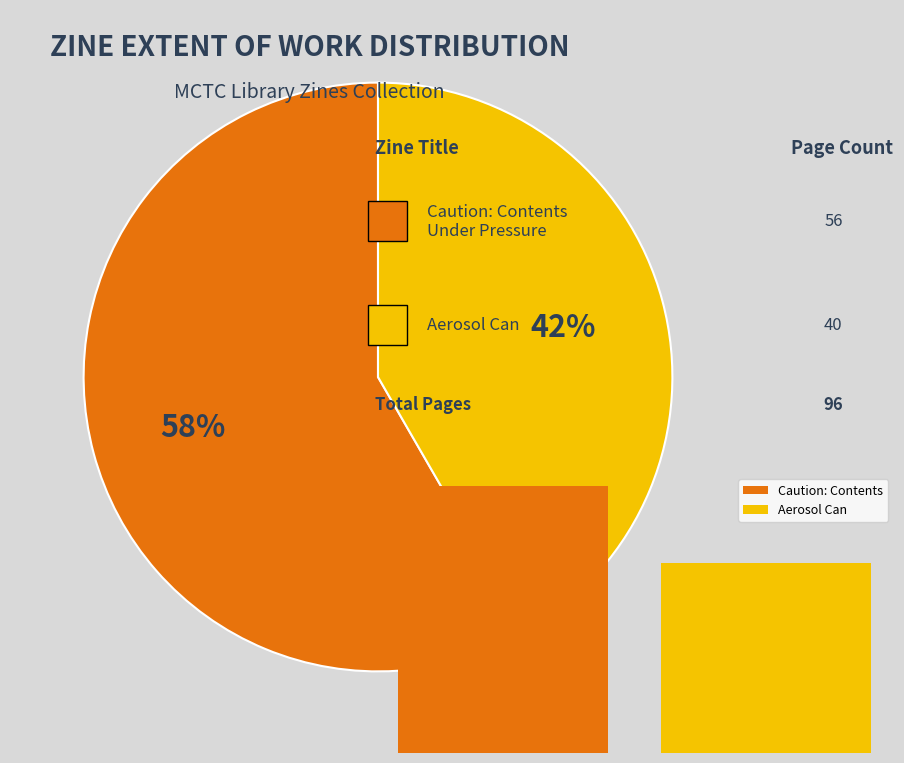

To the nearest percent, what portion does Caution: Contents Under Pressure (1995) represent?

58%